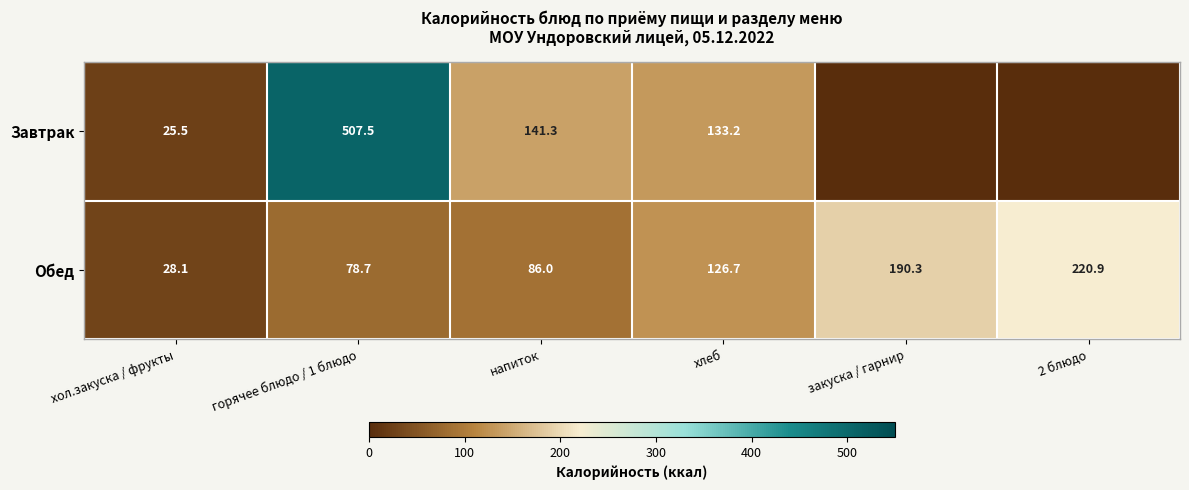

Rank the series at хлеб from lowest to highest value.

Обед, Завтрак